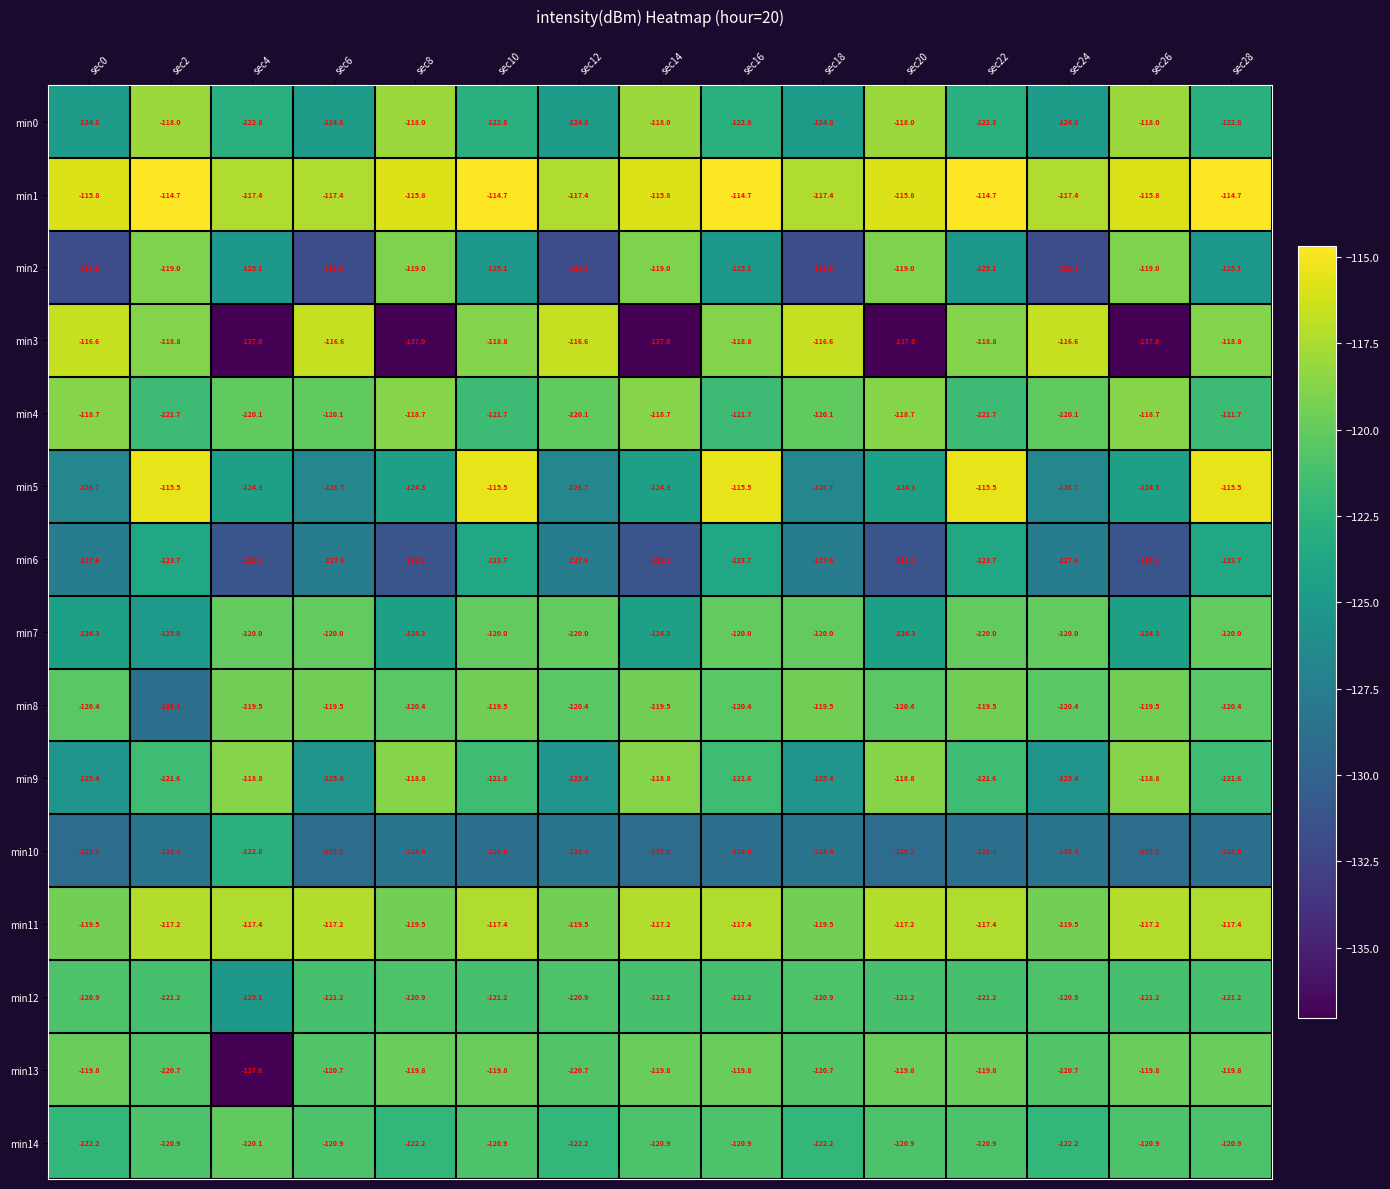

What is the spread (max minus min) of values at sec2?

14.1